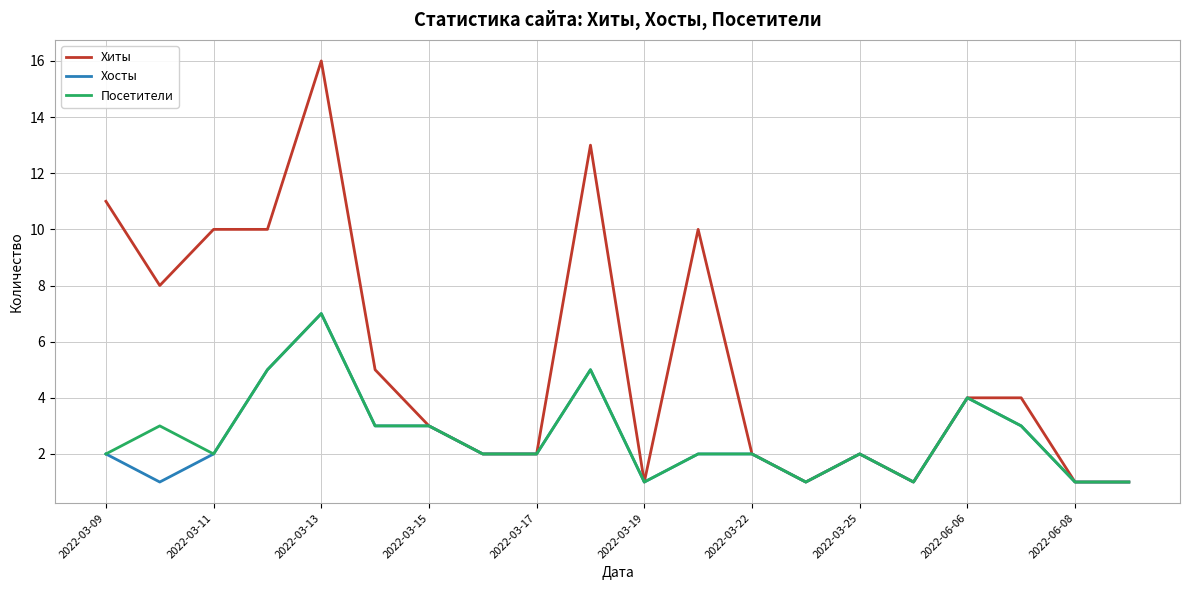

How many lines are shown in the chart?

3